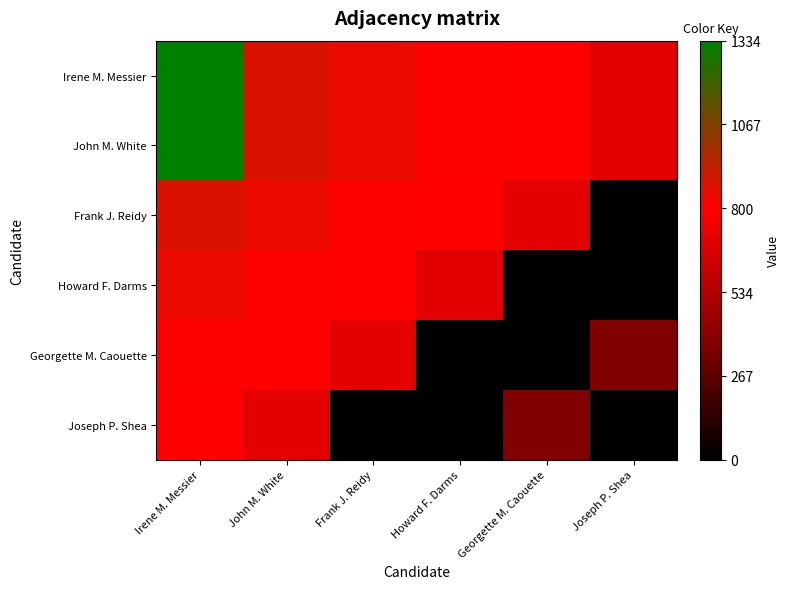

At which category is the sum across all series the highest?

Irene M. Messier